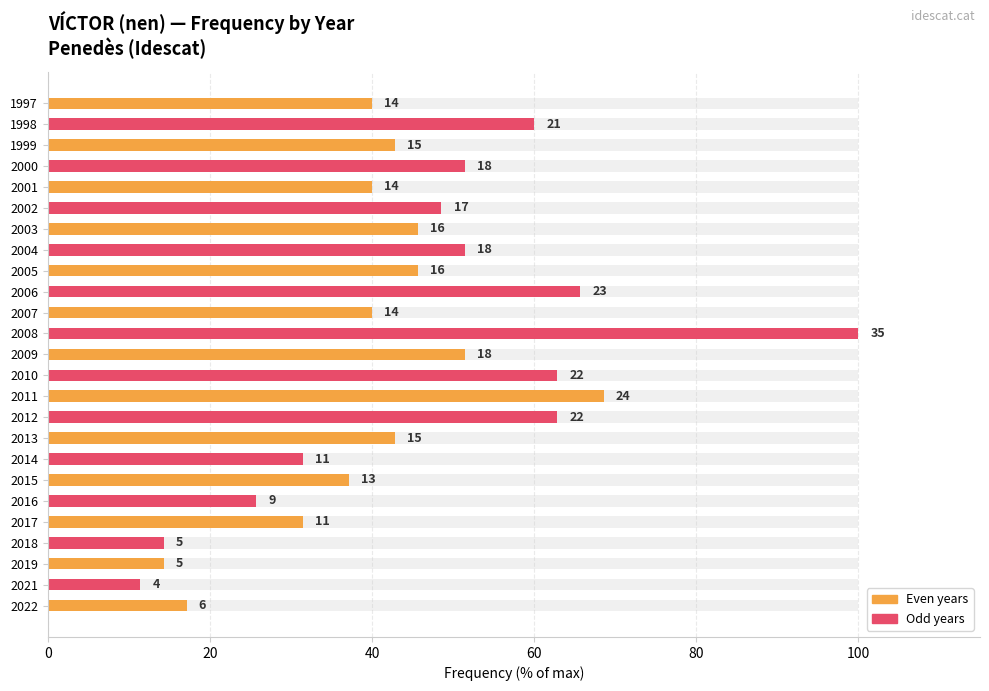

How many values are below 42?

11